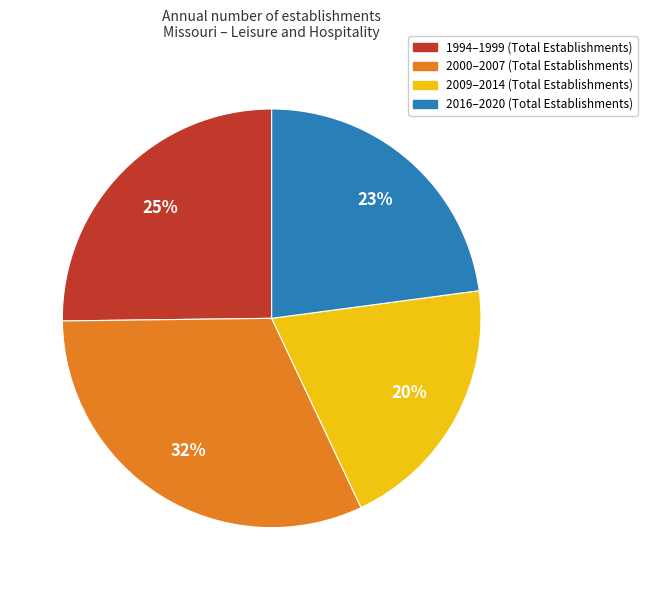

Is there a majority slice in this chart?

No